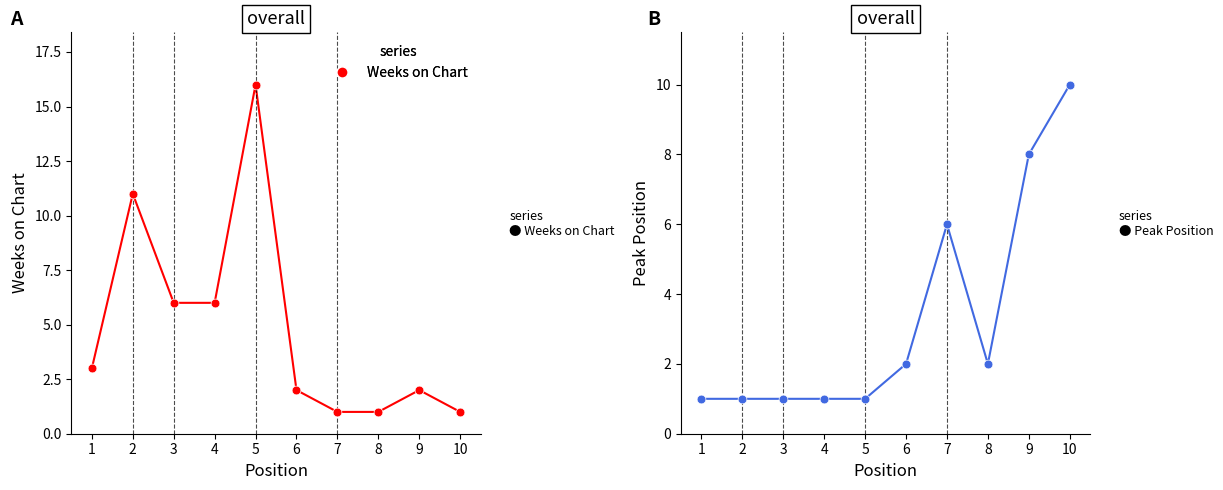

At how many categories does at least one series exceed 11?

1